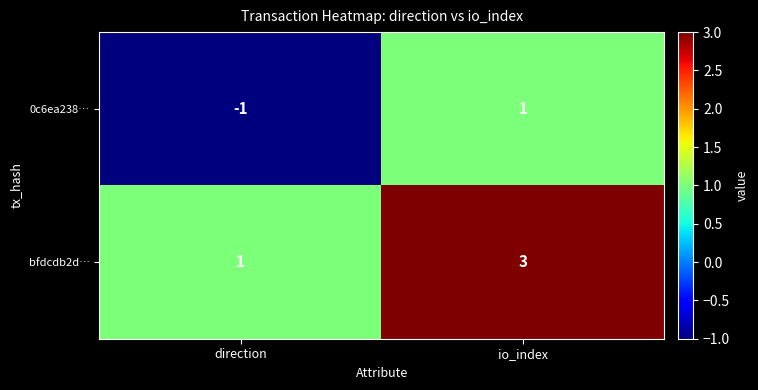

Reading left to right, list all the values displayed in this chart.

0c6ea238…: -1	1
bfdcdb2d…: 1	3